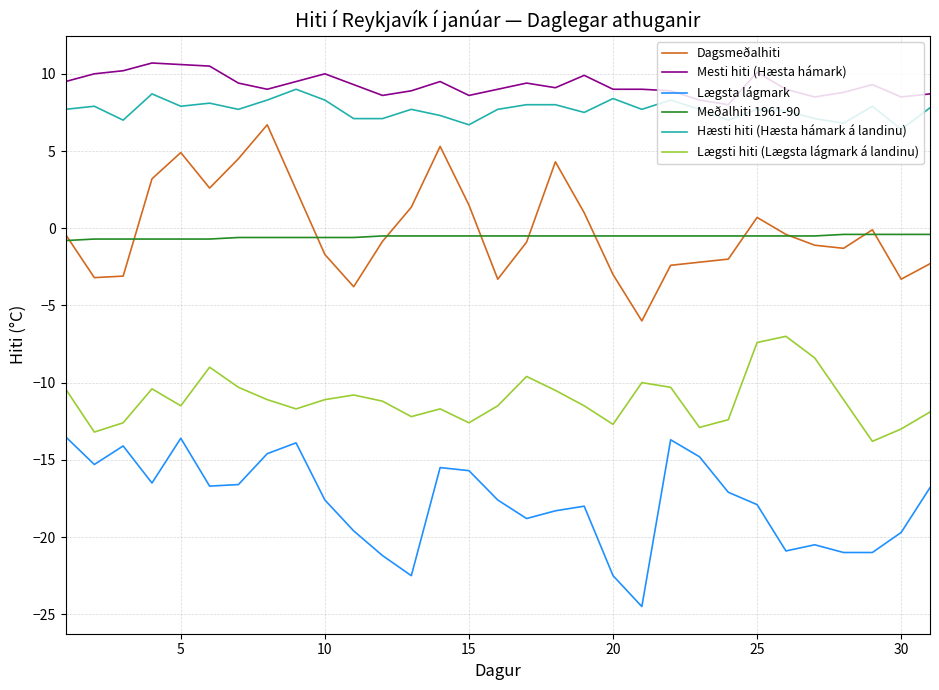

Rank the series by their maximum value, from lowest to highest.

Lægsta lágmark, Lægsti hiti (Lægsta lágmark á landinu), Meðalhiti 1961-90, Dagsmeðalhiti, Hæsti hiti (Hæsta hámark á landinu), Mesti hiti (Hæsta hámark)